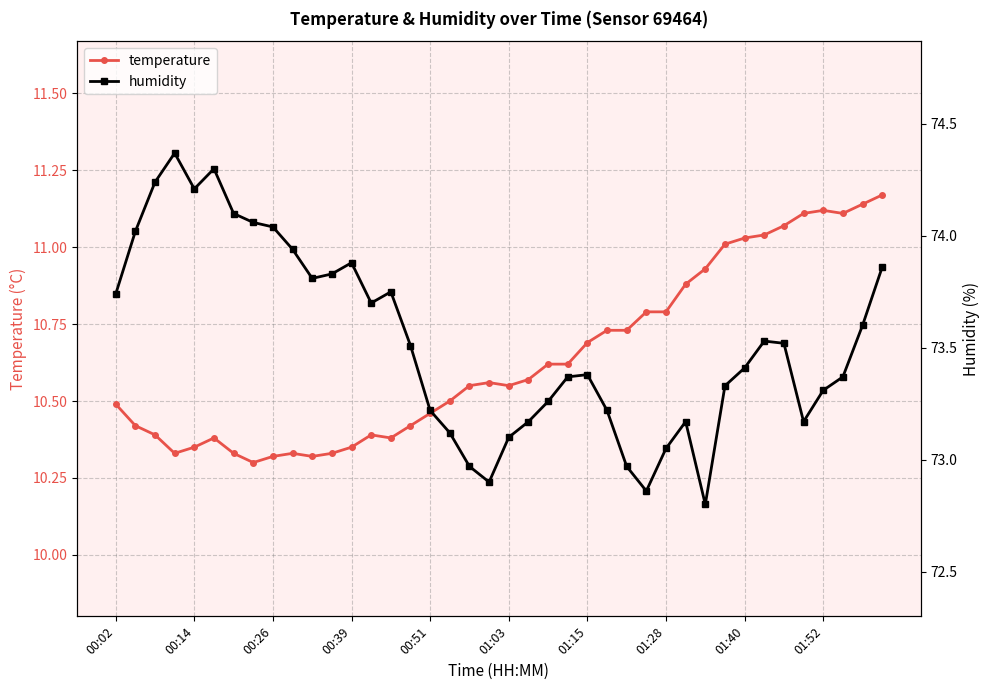

True or false: humidity and temperature intersect in this chart.

False